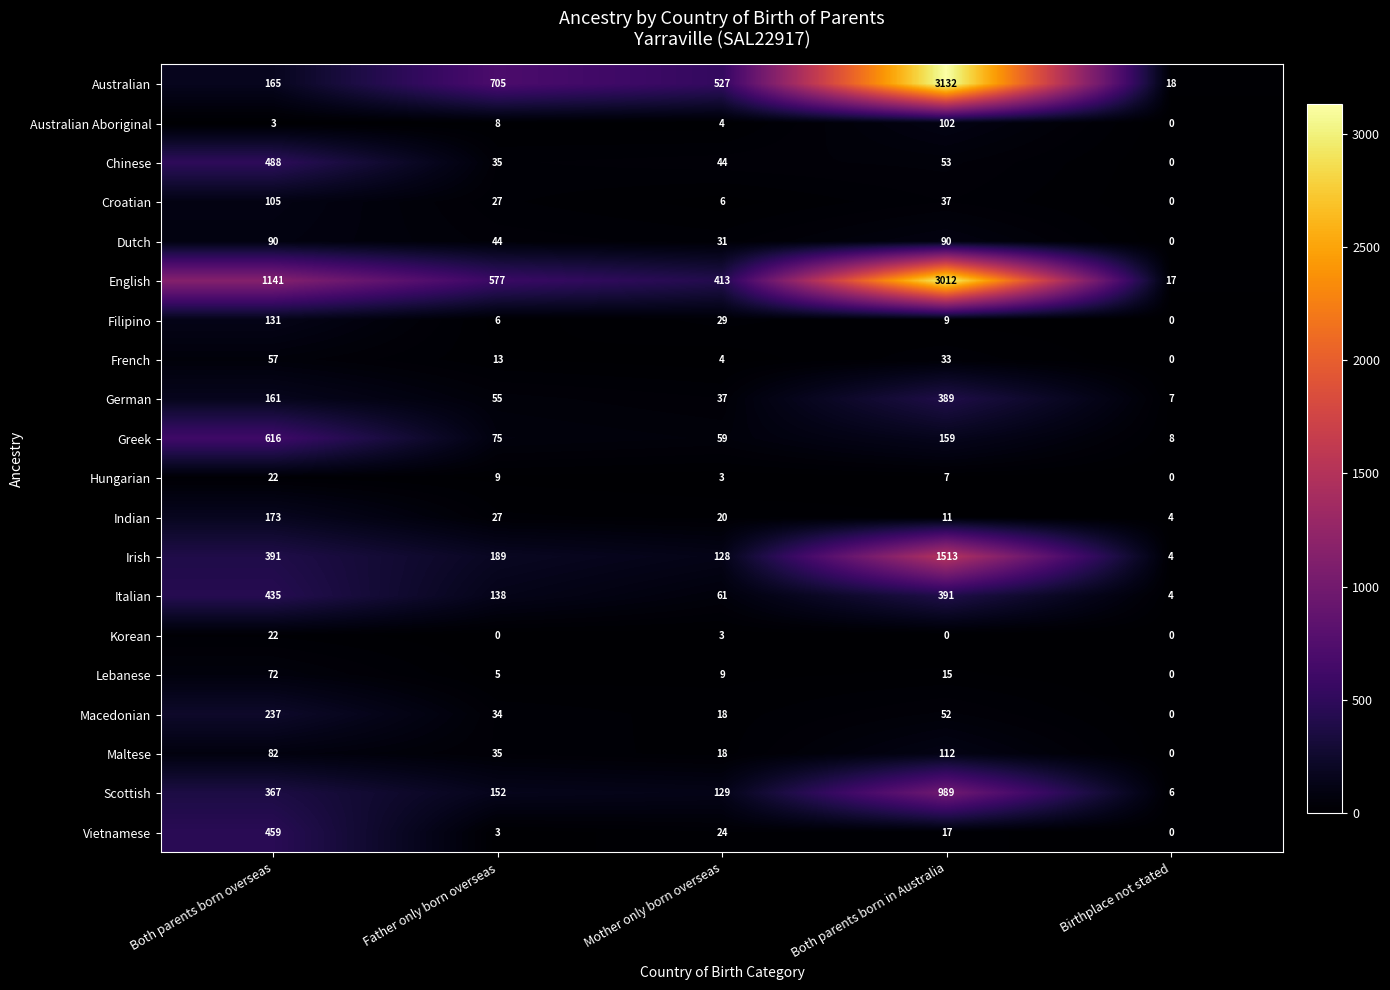

Which series has the widest spread of values?

Australian